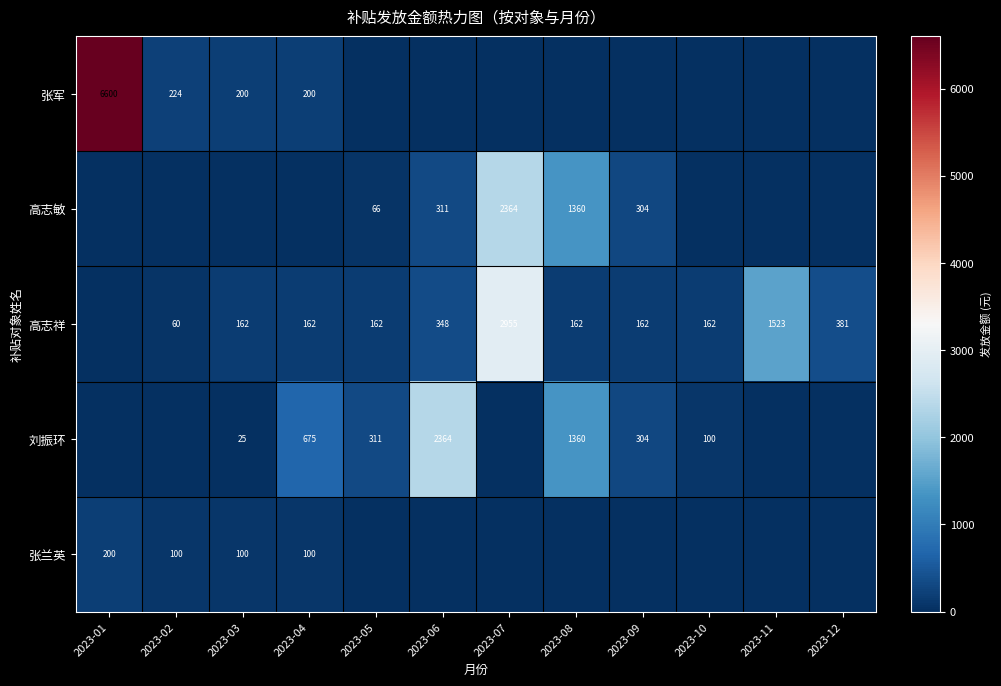

The value of 刘振环 at 2023-03 is 25. True or false?

True